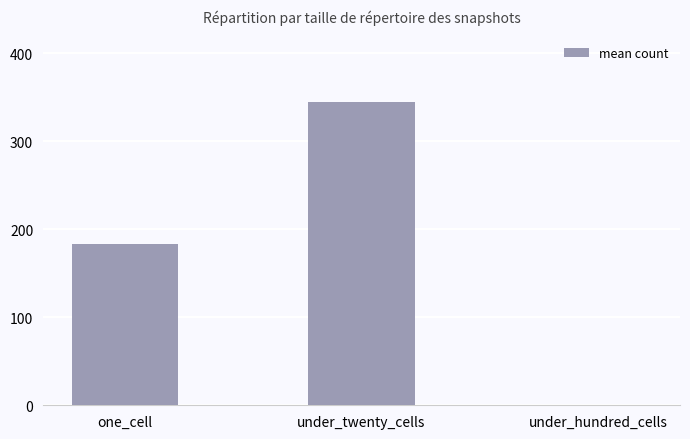

At which label does the data first exceed 183?

one_cell